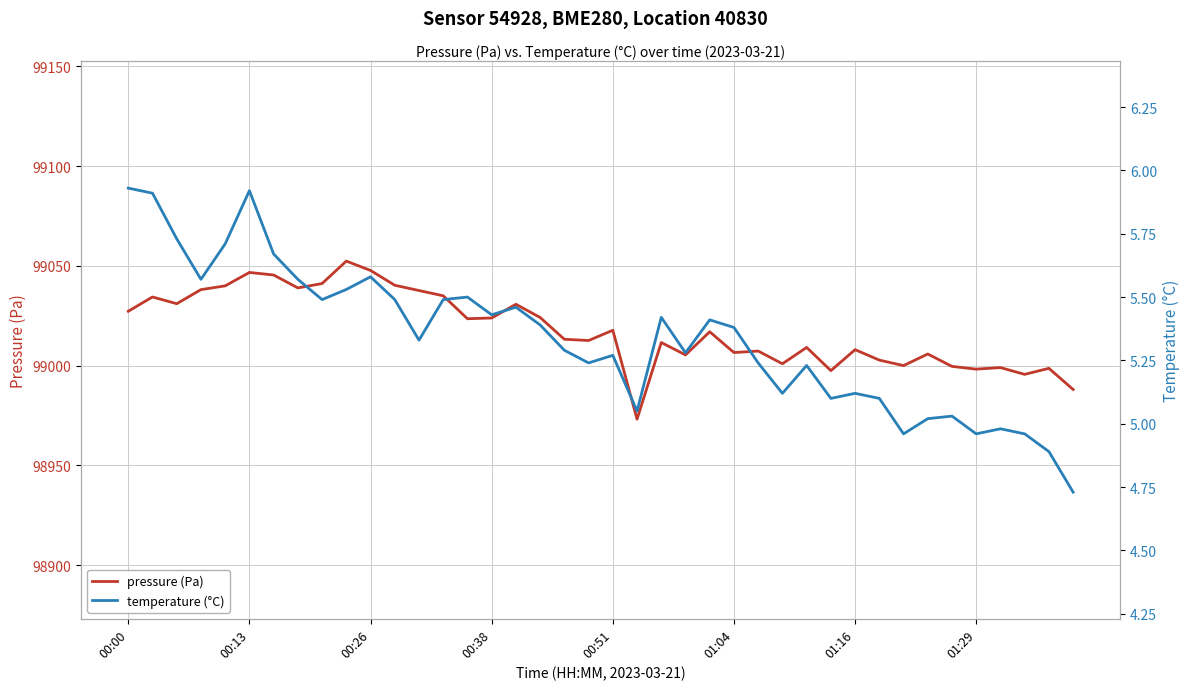

What is the difference between the maximum and minimum values in the pressure (Pa) series?

79.2